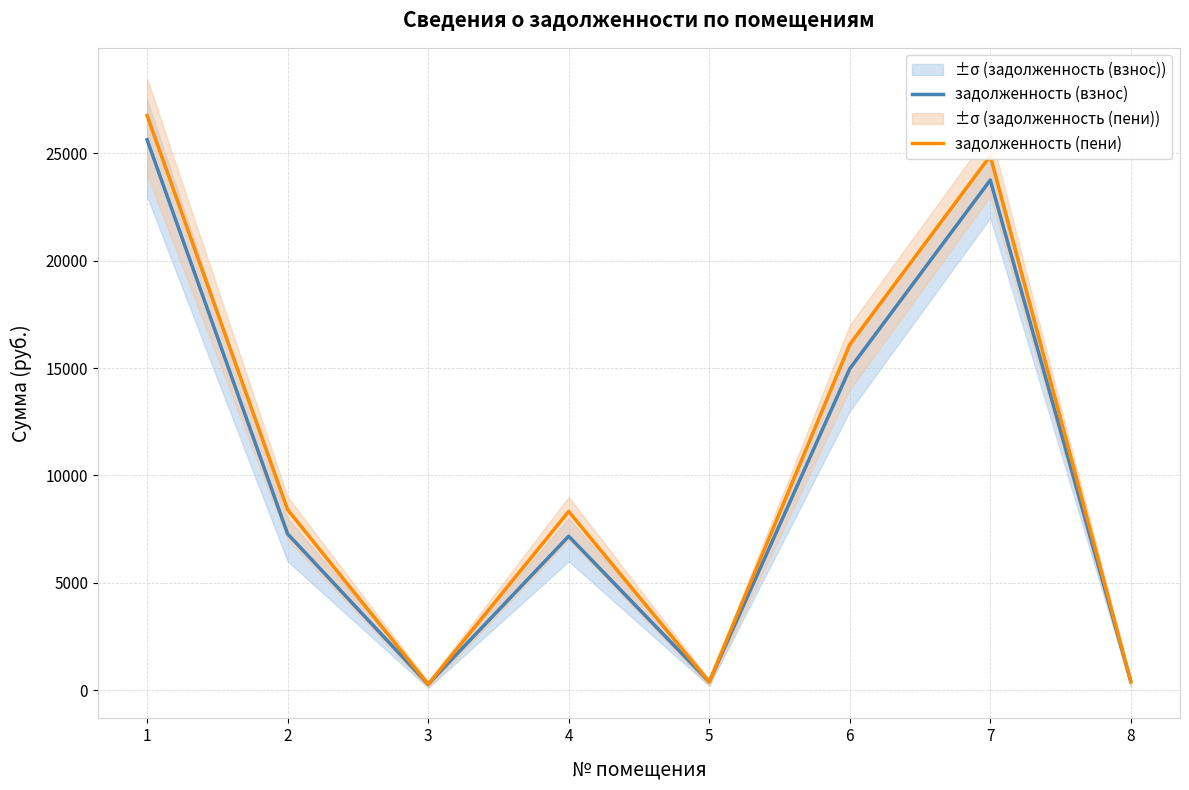

What is the difference between the maximum and minimum values in the задолженность (пени) series?

26500.0